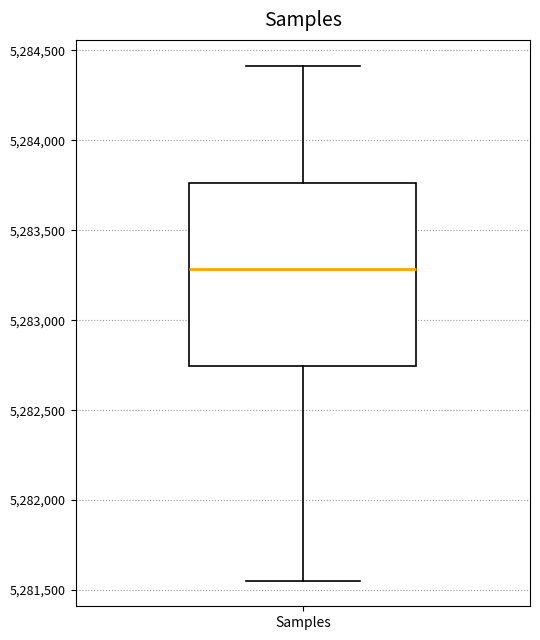

Transcribe this box plot: give where the median line is, the range the box spans, and where the two whiskers end, as read against the y-axis. The values are not printed on the chart, so give them approximately, as read against the axis.

median 5283300, box 5282750 to 5283750, whiskers 5281550 to 5284400